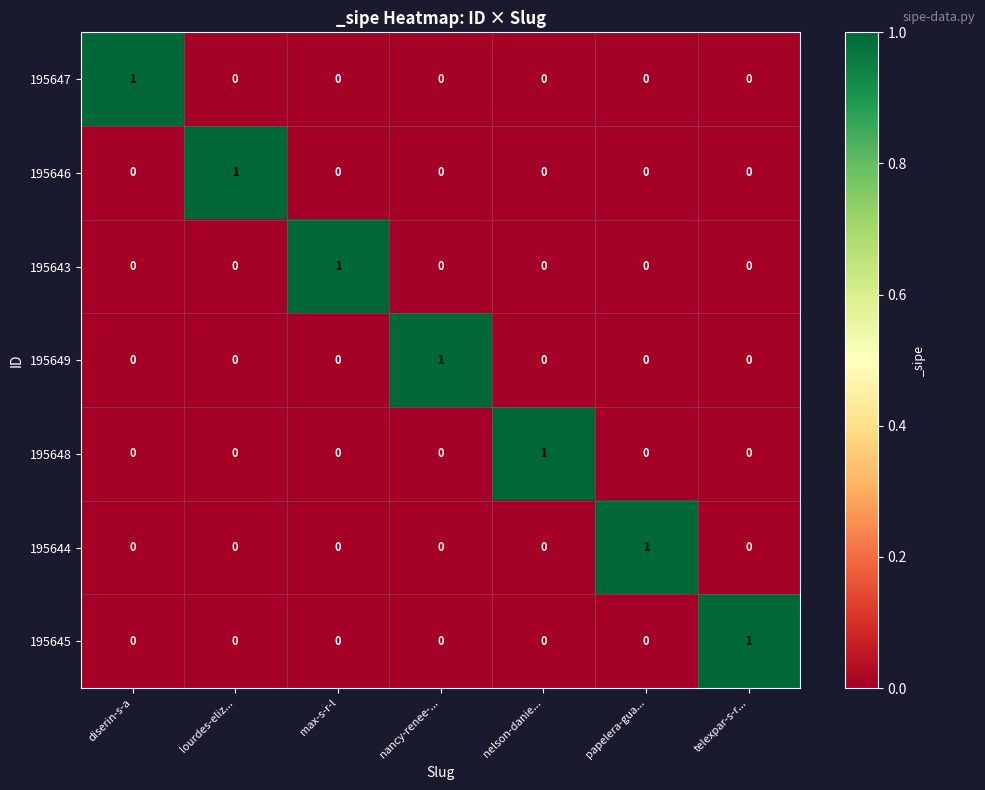

Which category has the highest value in the 195644 series?

papelera-gua...